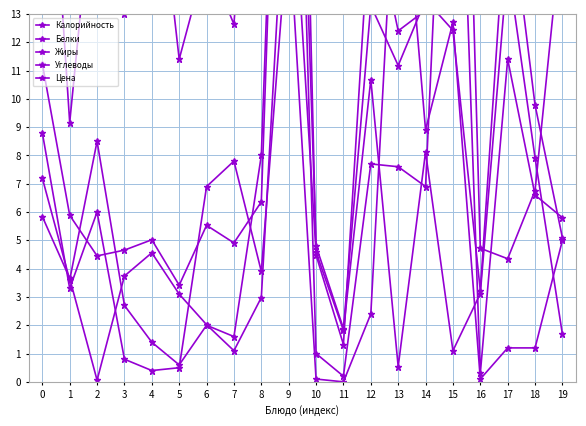

After their last crossing, which series has the higher values: Белки or Цена?

Цена